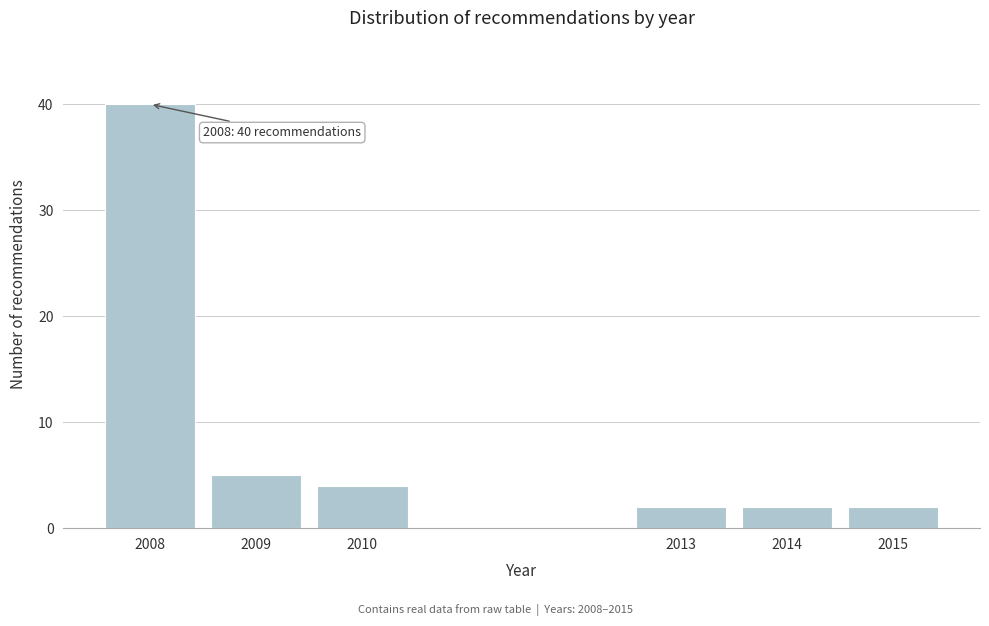

Reading left to right, what are all the values shown in this chart?

40	5	4	2	2	2